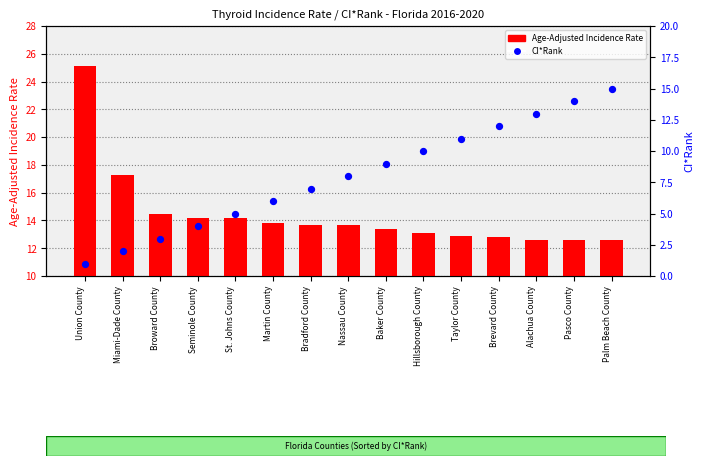

Which series has the widest spread of Y values?

CI*Rank